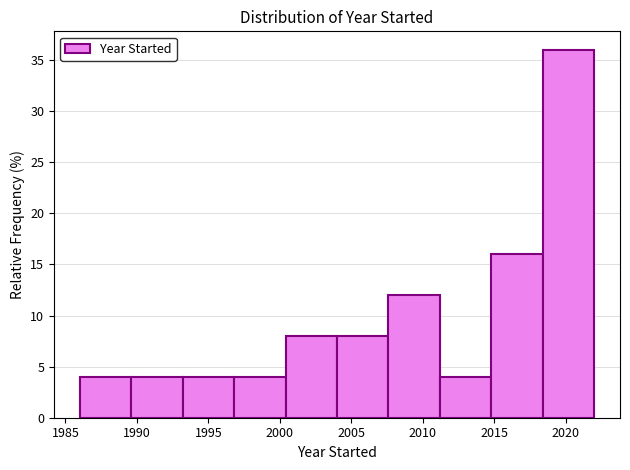

How tall is the bar that spans 2007.6 to 2011.2 on the x-axis? Neither the bar edges nor the heights are printed on the chart, so give them approximately, as read against the axes.

12